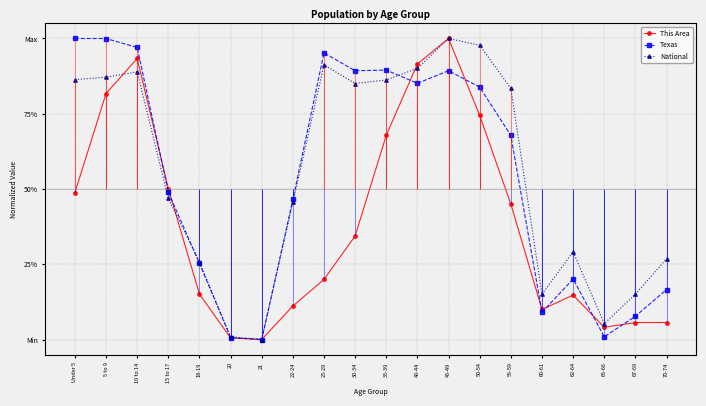

Is the value of National at 18-19 greater than the value of Texas at 10 to 14?

No